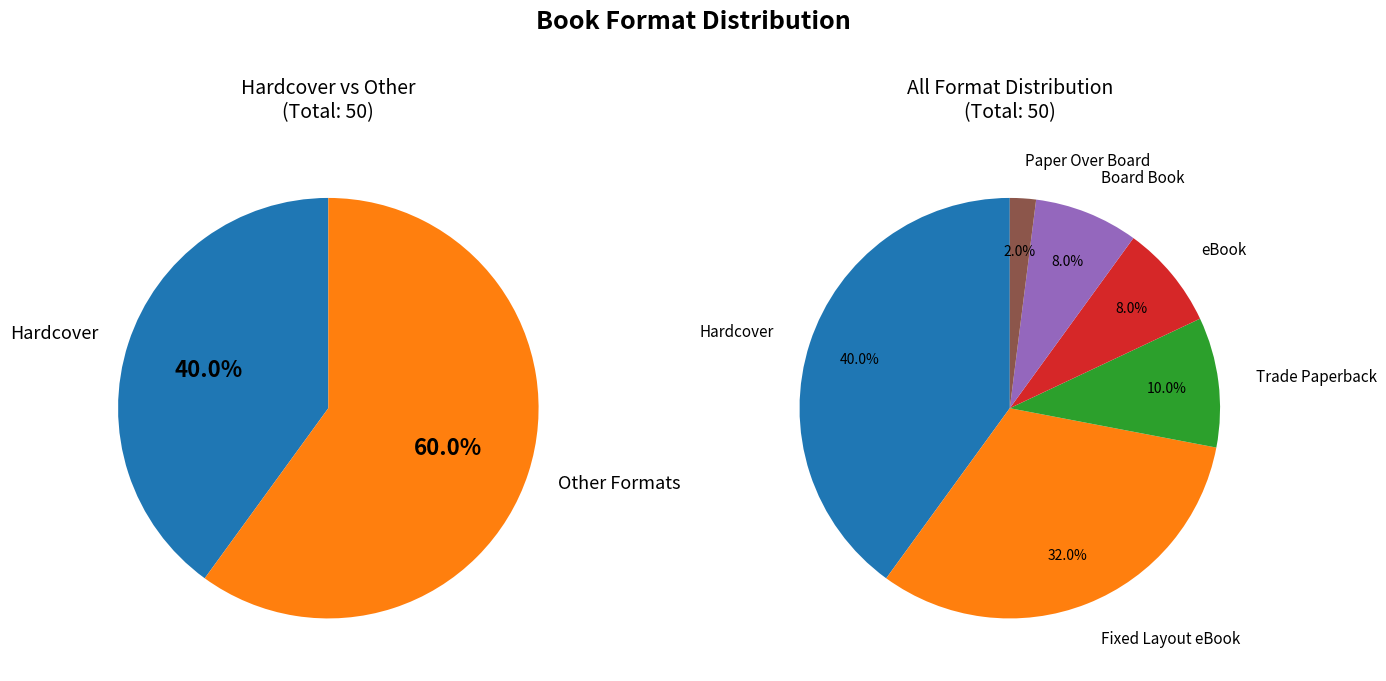

Count the number of slices in the pie.

6